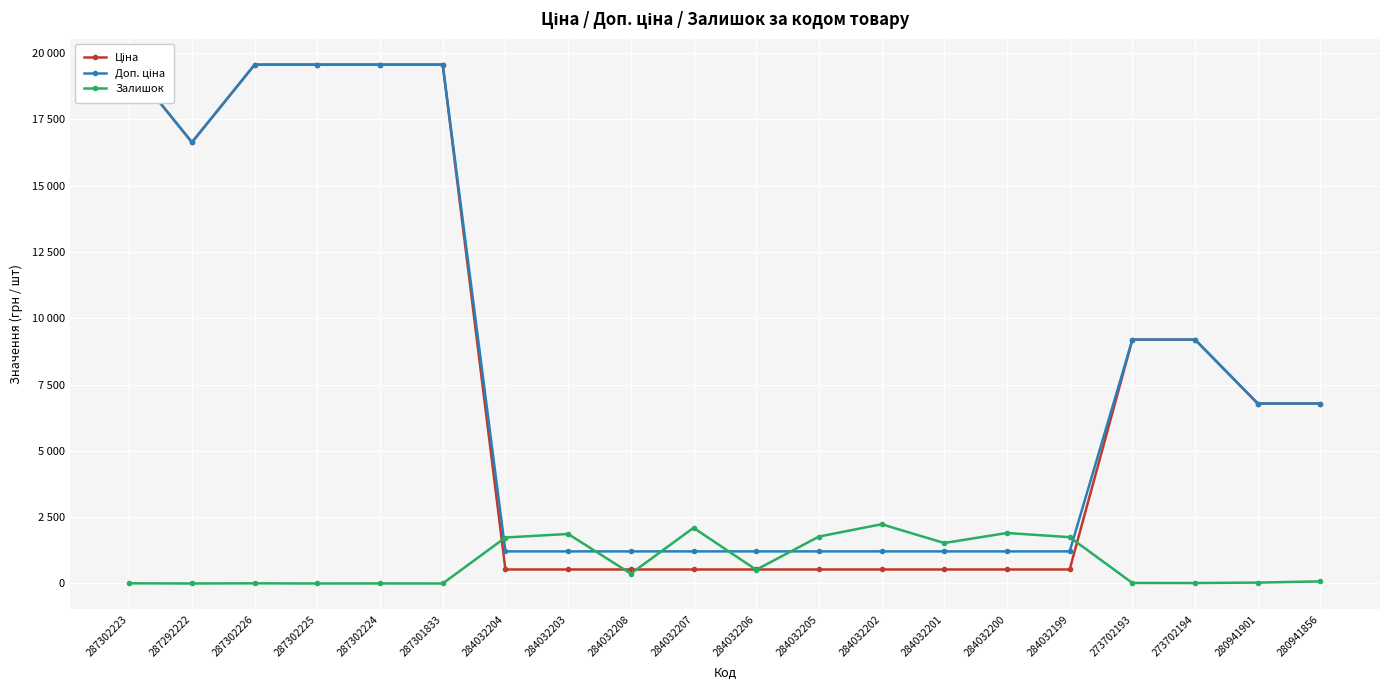

At 280941856, list the series in order from largest to smallest.

Ціна, Доп. ціна, Залишок